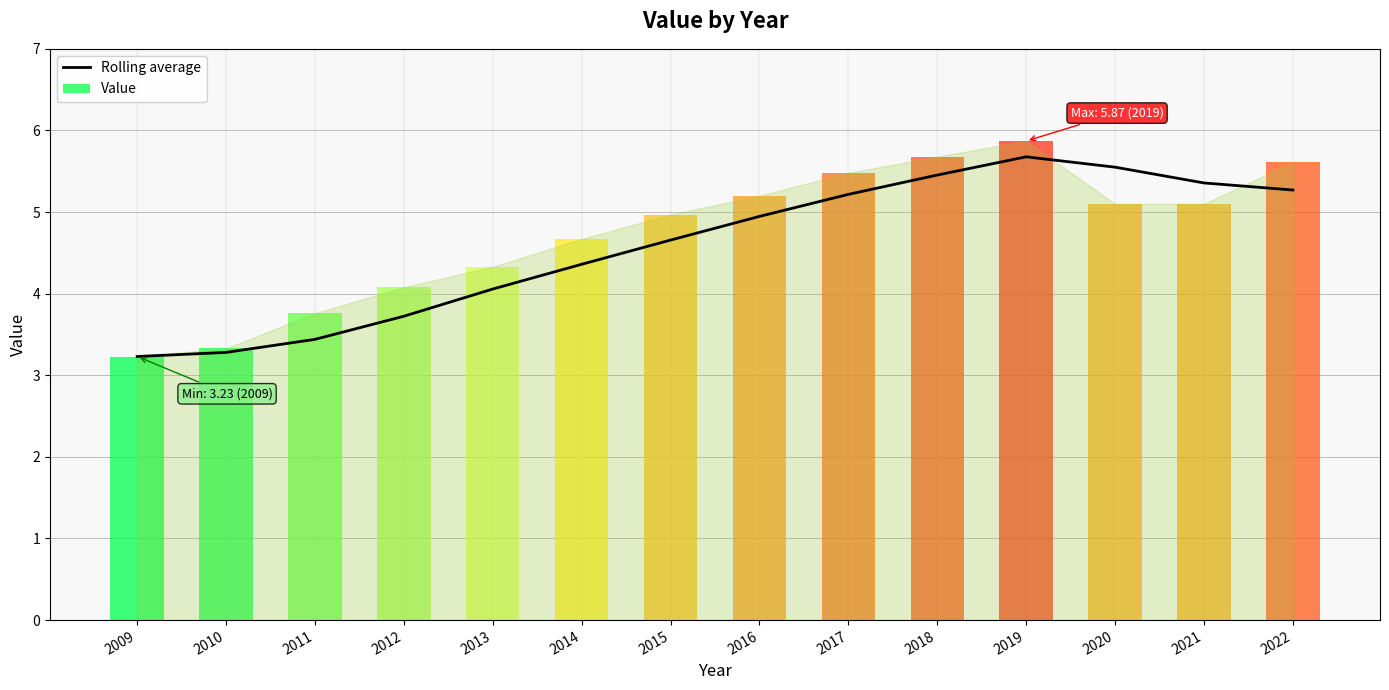

Is it true that Rolling average equals 0.9 at 2012?

False